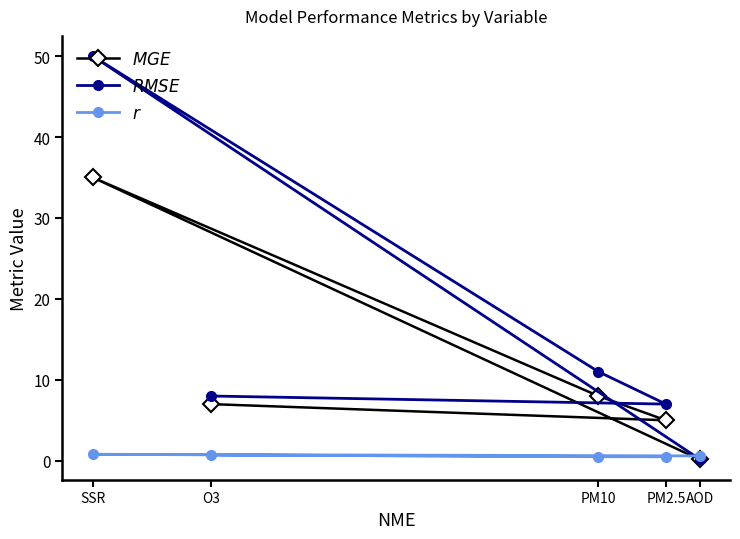

What is the total value across all series at PM10?

19.5